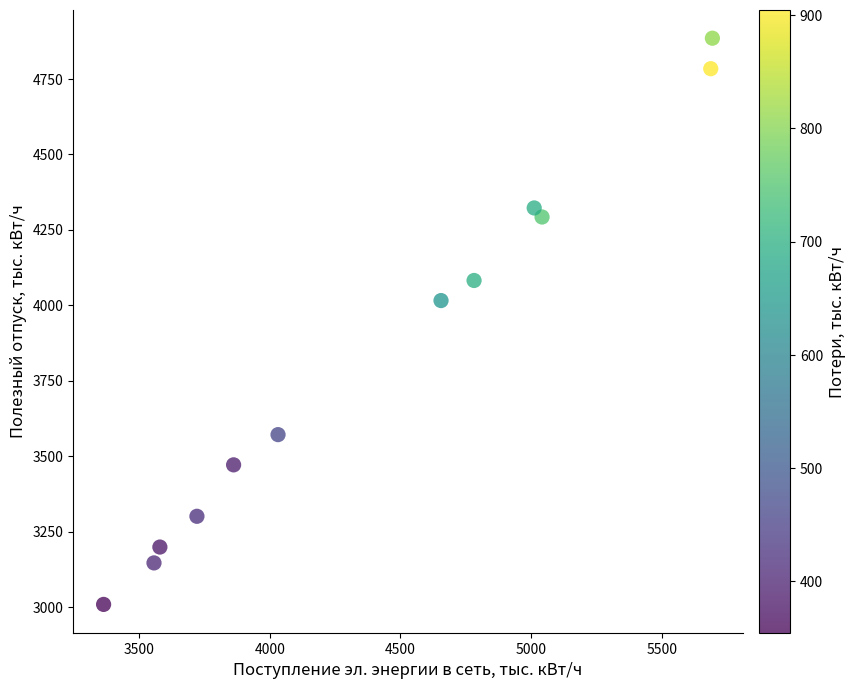

What is the average Y value?

3839.6